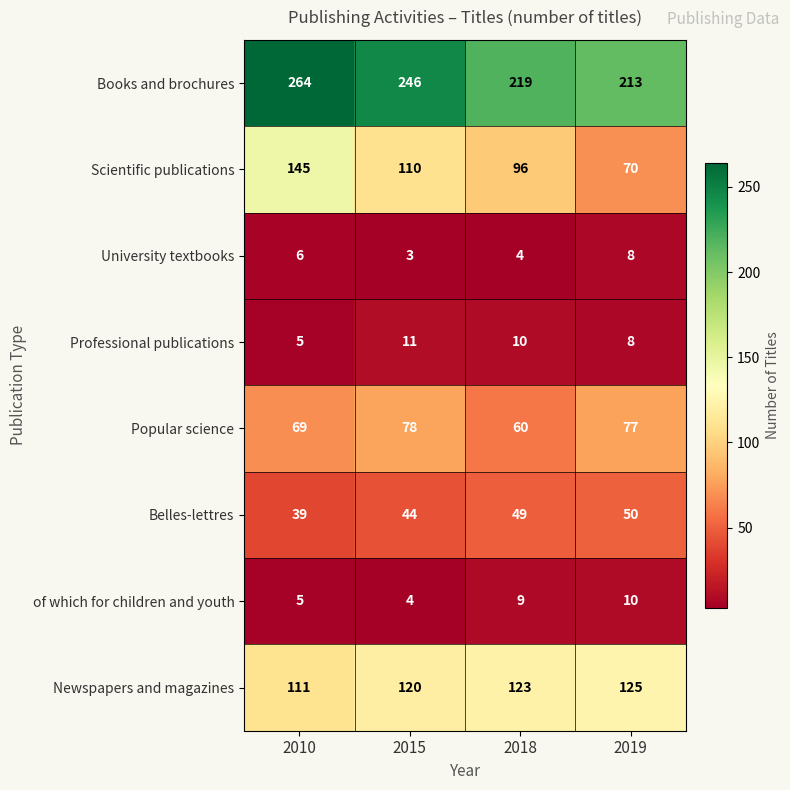

Rank the series by their maximum value, from highest to lowest.

Books and brochures, Scientific publications, Newspapers and magazines, Popular science, Belles-lettres, Professional publications, of which for children and youth, University textbooks